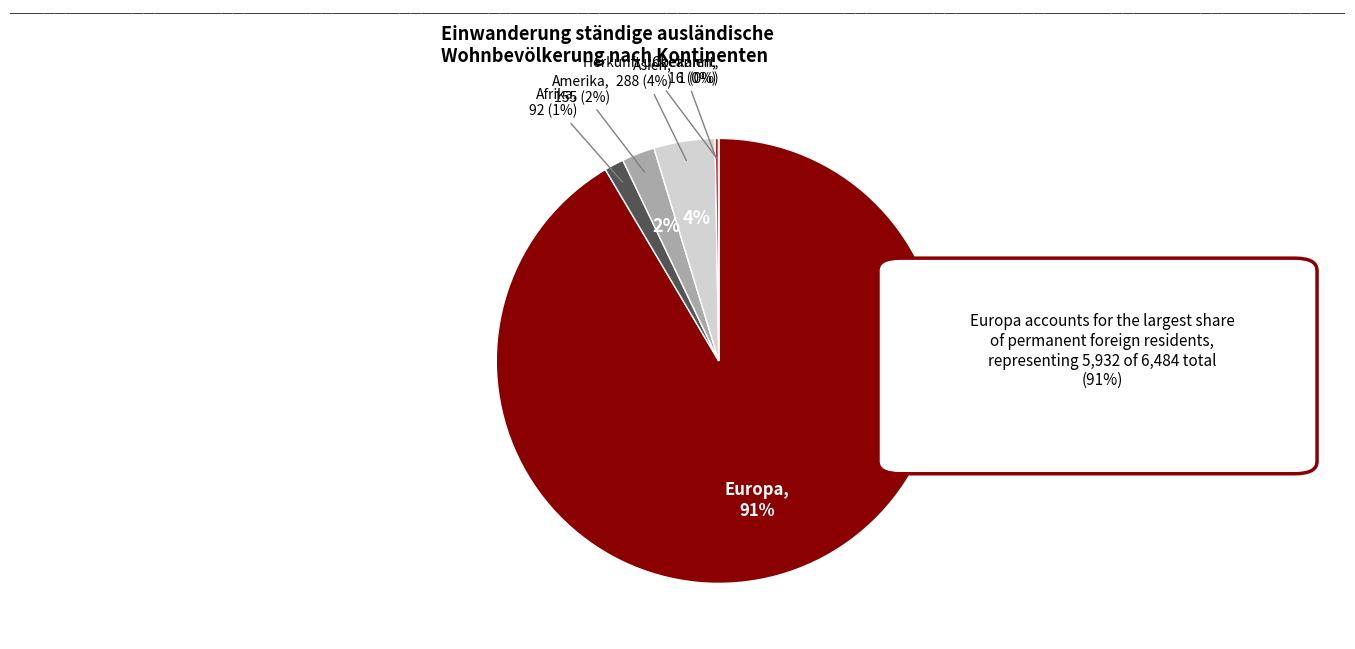

Rank the categories by value from lowest to highest.

Herkunft unbekannt, Ozeanien, Afrika, Amerika, Asien, Europa